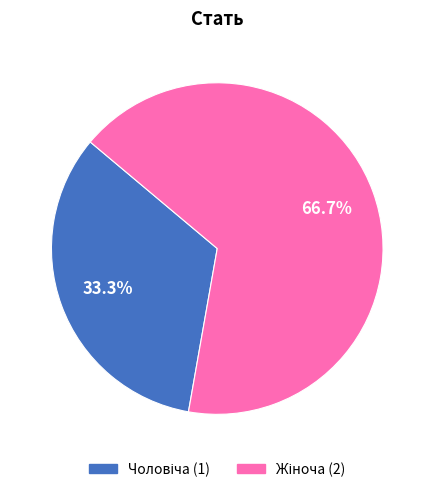

Is there a majority slice in this chart?

Yes